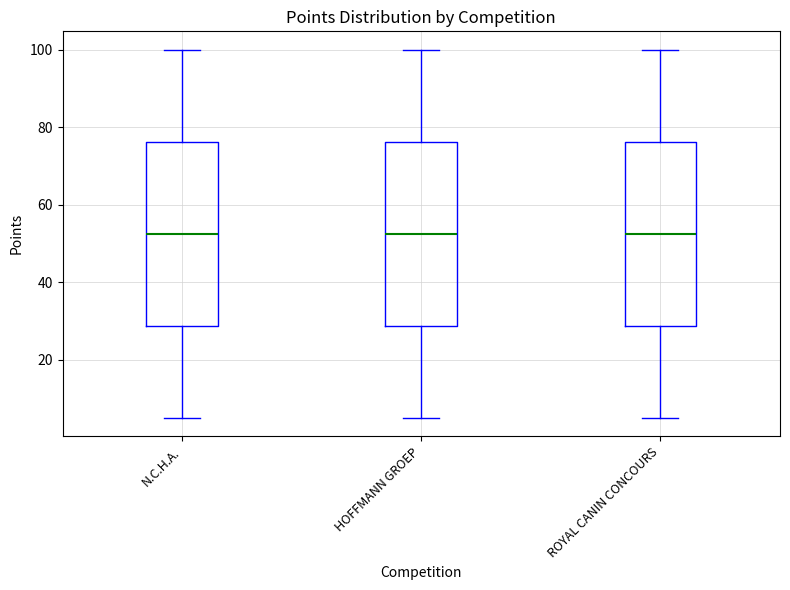

Reading left to right, transcribe this box plot: for each box, give where its median line is, the range the box spans, and where its two whiskers end, as read against the y-axis. The values are not printed on the chart, so give them approximately, as read against the axis.

N.C.H.A.: median 52, box 28 to 76, whiskers 6 to 100
HOFFMANN GROEP: median 52, box 28 to 76, whiskers 6 to 100
ROYAL CANIN CONCOURS: median 52, box 28 to 76, whiskers 6 to 100